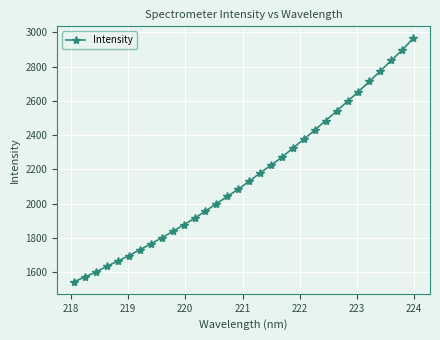

What is the sum of all values?

69110.8